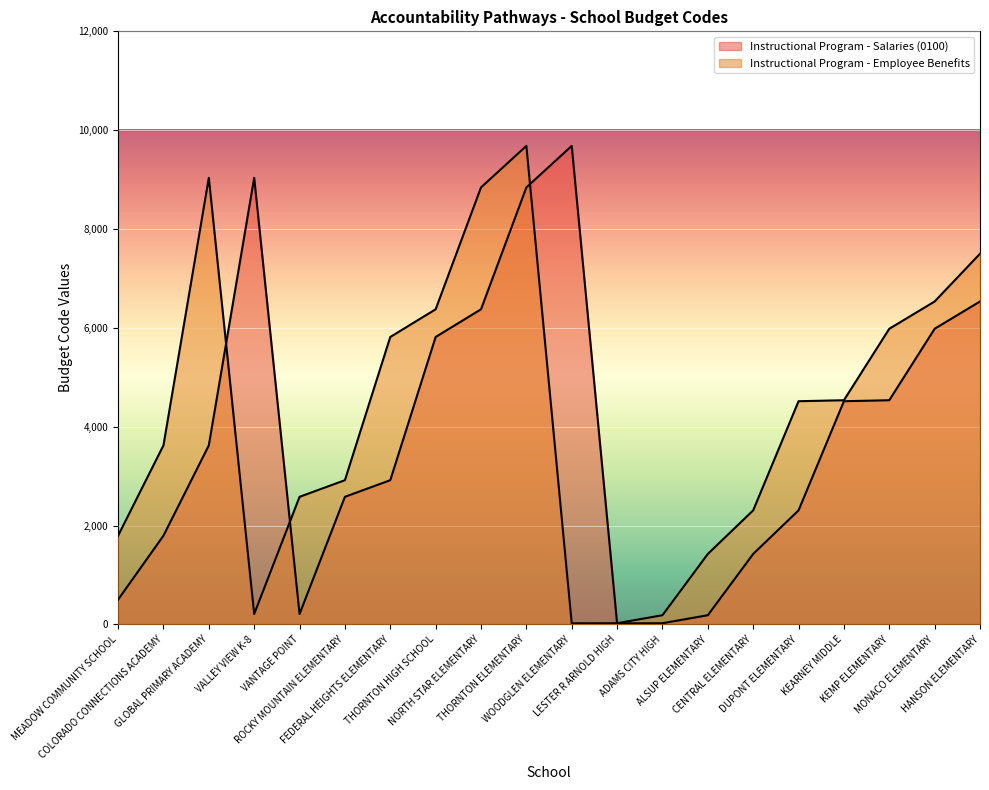

List the series in order of their overall mean, highest first.

Instructional Program - Employee Benefits, Instructional Program - Salaries (0100)